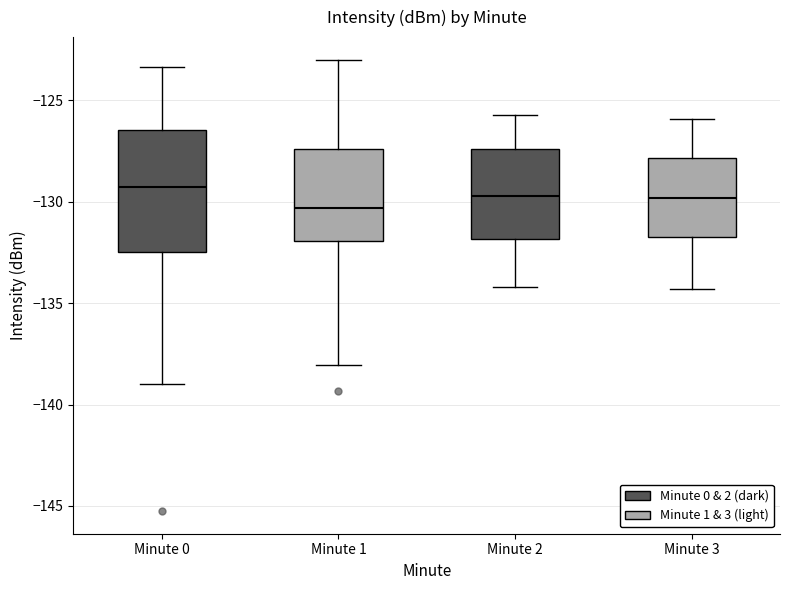

Reading left to right, transcribe this box plot: for each box, give where its median line is, the range the box spans, and where its two whiskers end, as read against the y-axis. The values are not printed on the chart, so give them approximately, as read against the axis.

Minute 0: median -129.0, box -132.5 to -126.5, whiskers -139.0 to -123.5
Minute 1: median -130.5, box -132.0 to -127.5, whiskers -138.0 to -123.0
Minute 2: median -129.5, box -132.0 to -127.5, whiskers -134.0 to -125.5
Minute 3: median -130.0, box -131.5 to -128.0, whiskers -134.5 to -126.0